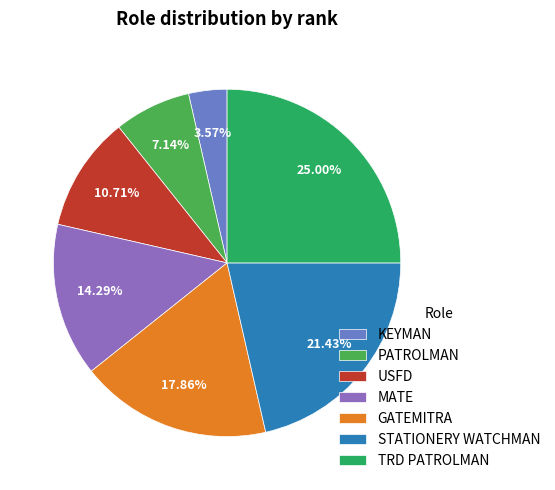

What is the ratio of the value at GATEMITRA to the value at TRD PATROLMAN?

0.7